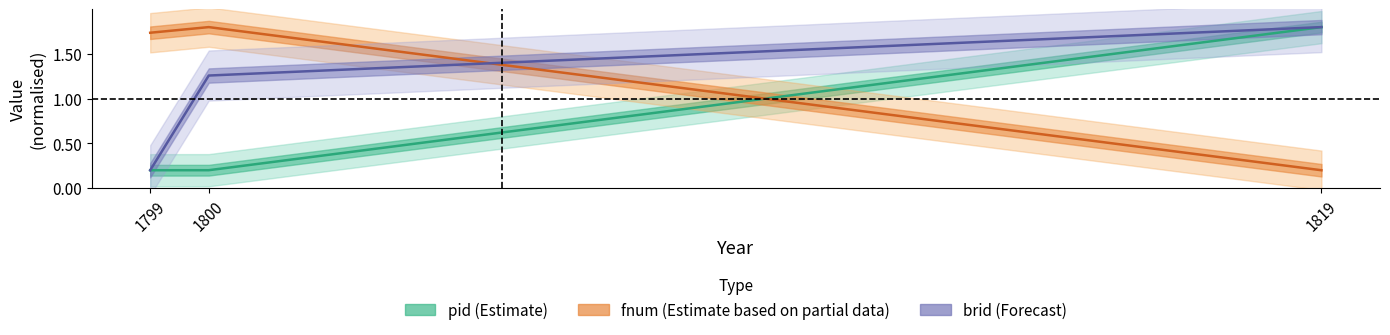

What is the difference between the highest and lowest values at 1800?

1.6